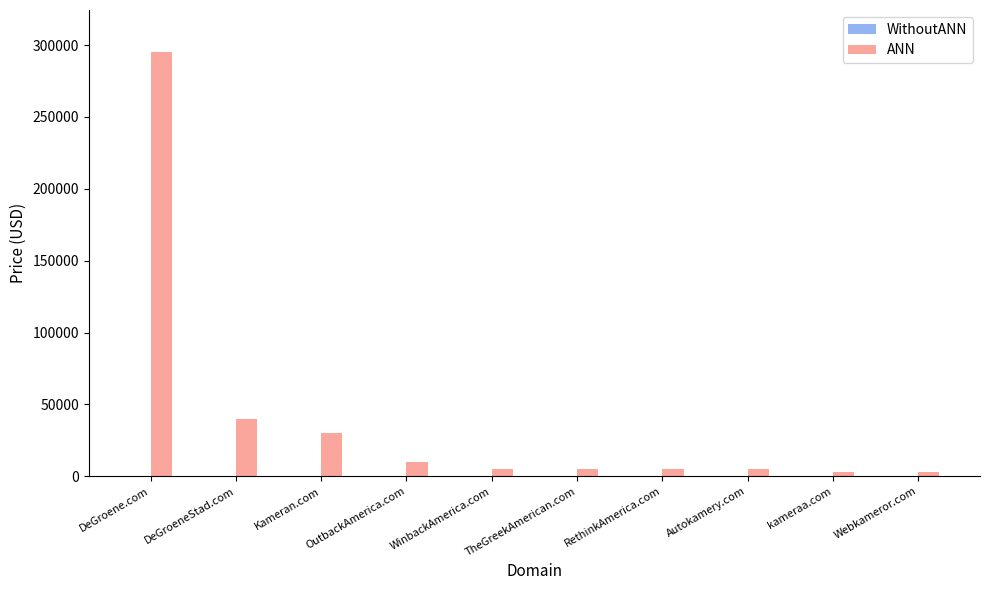

Is it true that the value at OutbackAmerica.com is 9888?

True